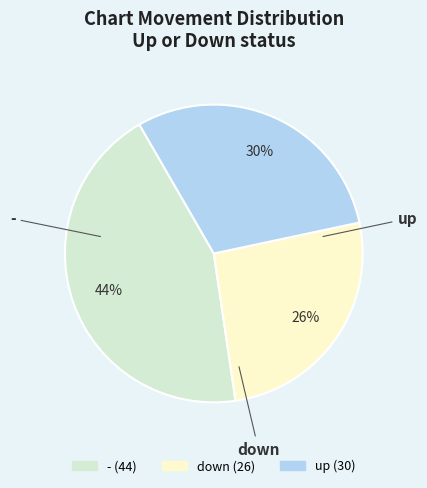

Rank the categories by value from lowest to highest.

down, up, -